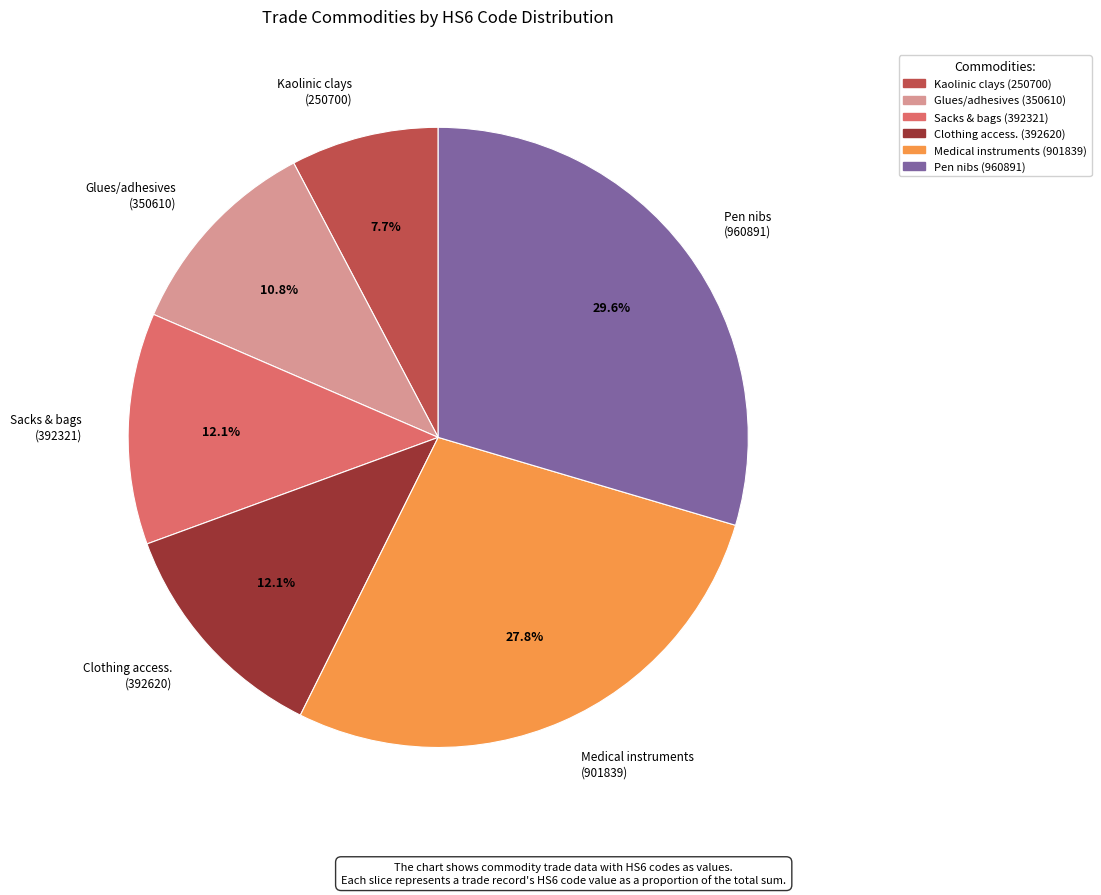

Which category has the biggest portion of the pie?

Pen nibs (960891)